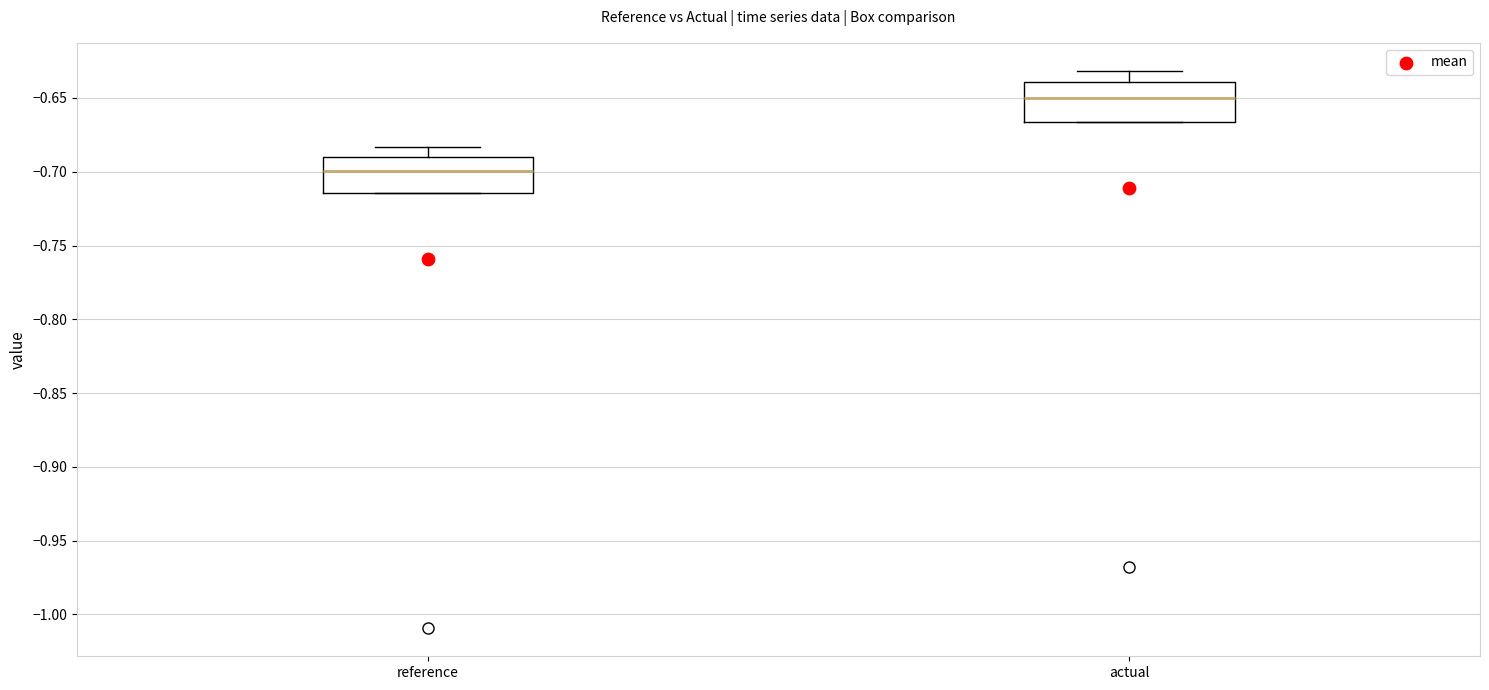

Where is the upper edge of the box for actual on the y-axis? The values are not printed on the chart, so give them approximately, as read against the axis.

-0.640